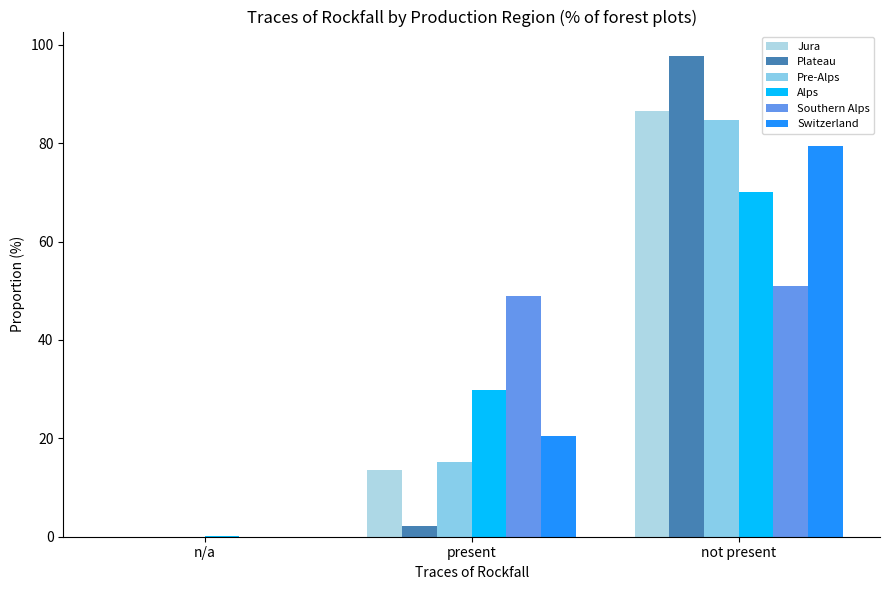

Which has a higher value, present or not present?

not present